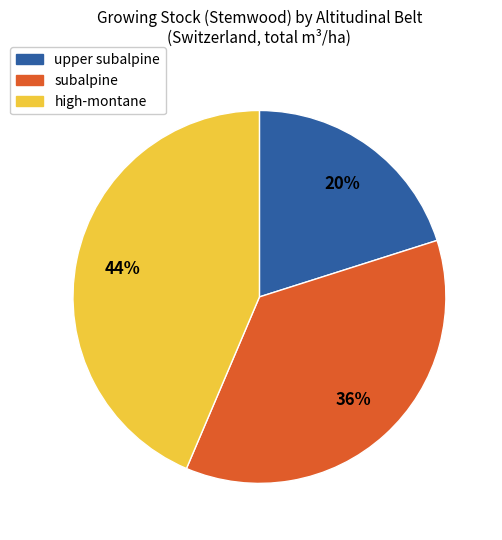

True or false: upper subalpine accounts for 20% of the total.

True